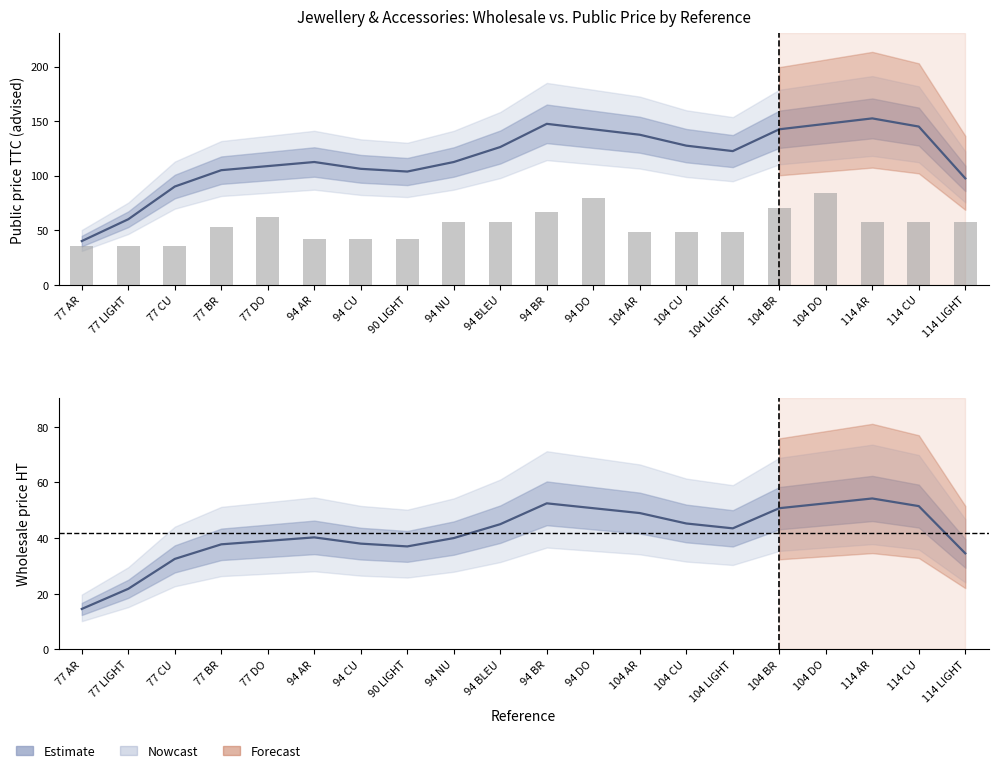

The chart shows a value of 65.9 at 94 CU. True or false?

False